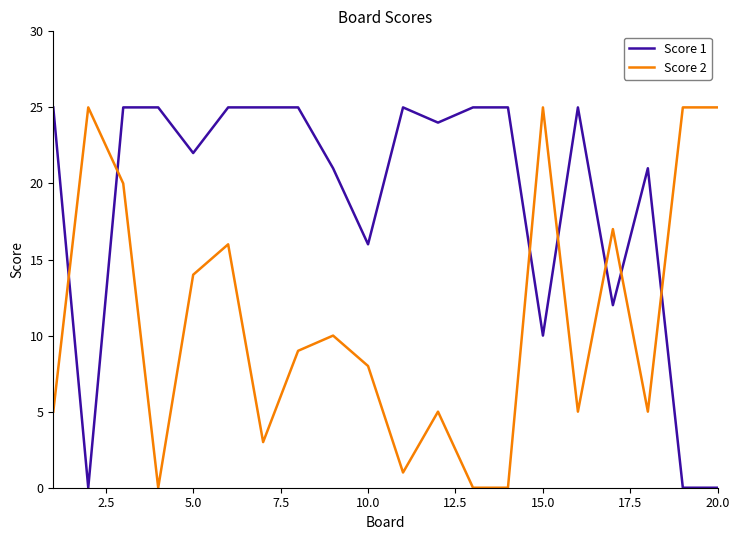

At how many categories does at least one series exceed 0?

20